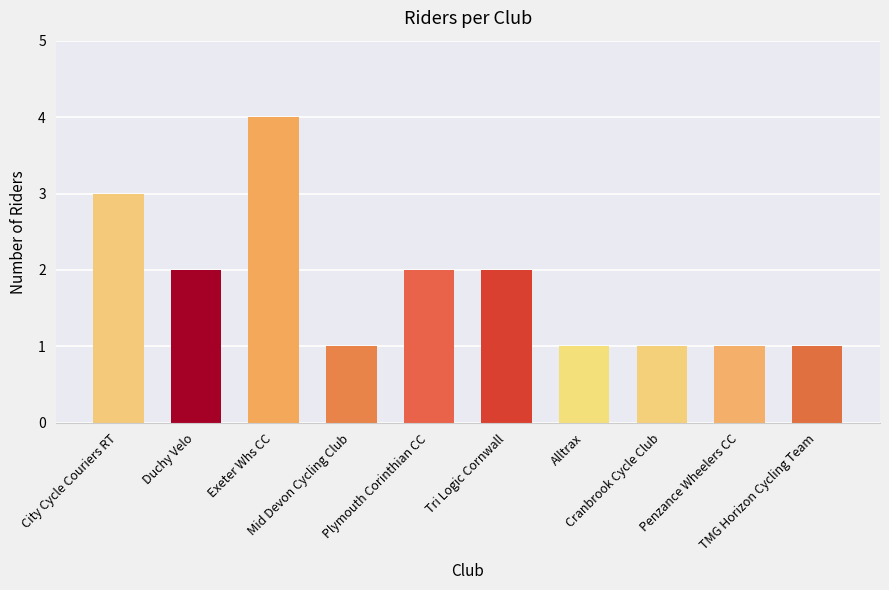

How many bars are there in total?

10